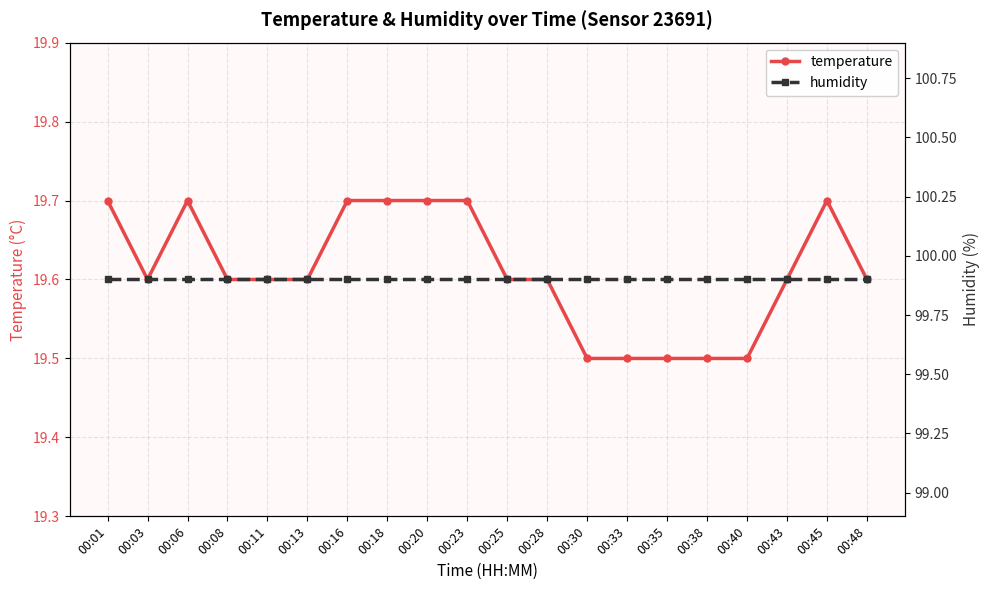

Which series changed the most between 00:25 and 00:35?

temperature